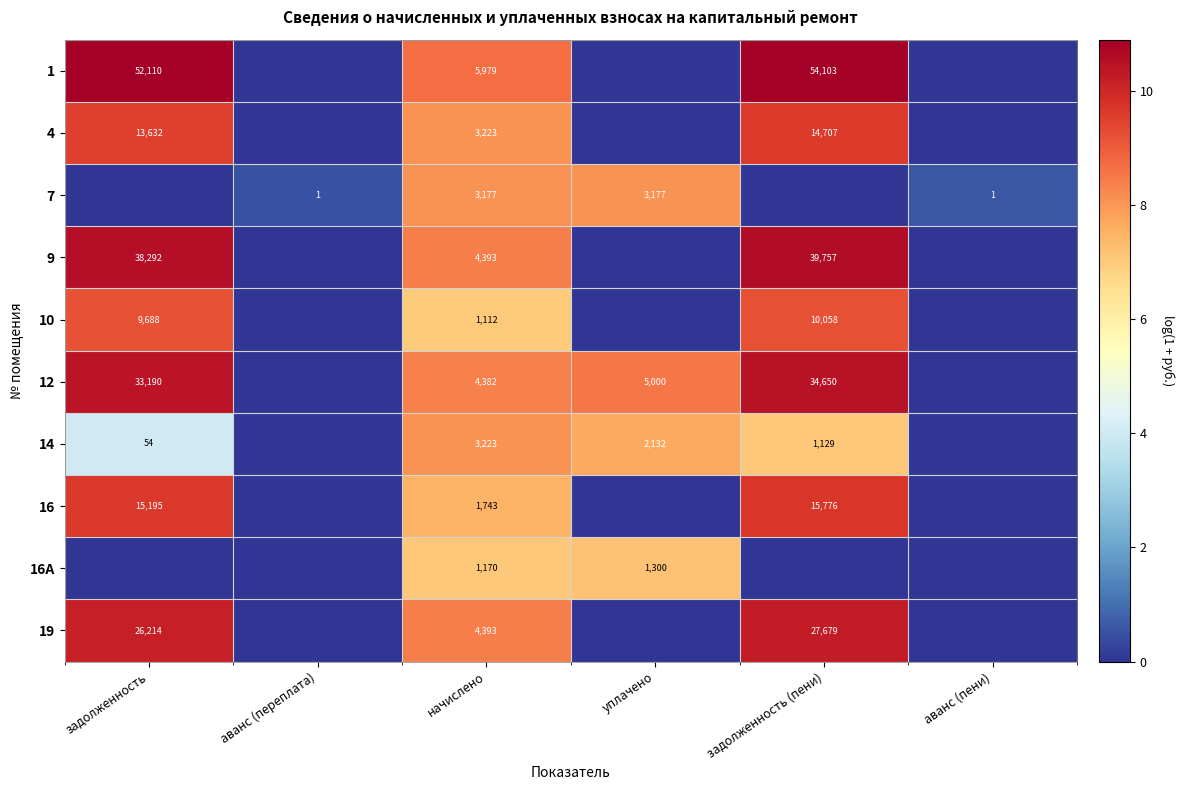

The 14 series shows 54 at задолженность. True or false?

True